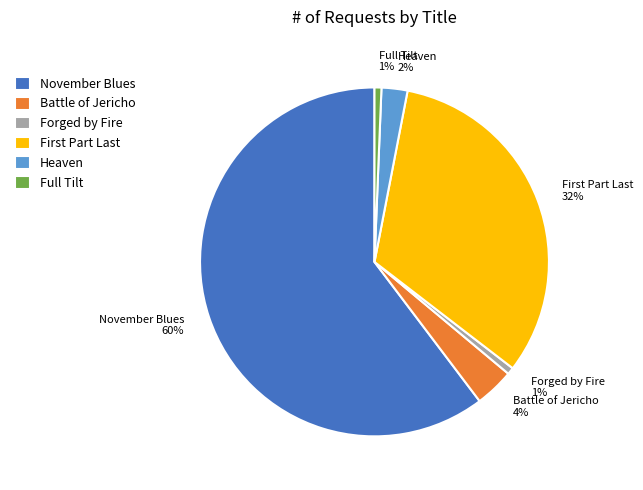

What is the largest slice in the pie chart?

November Blues